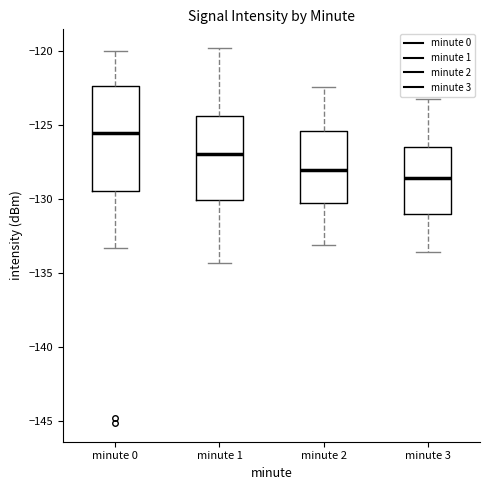

Comparing the boxes themselves (not the whiskers), which one is the tallest?

minute 0